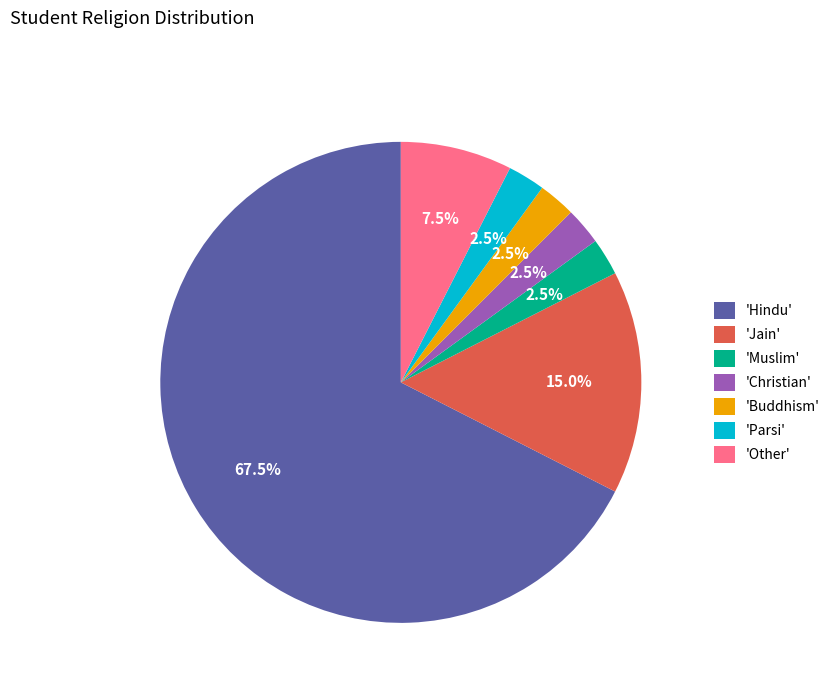

What is the ratio of the value at 'Buddhism' to the value at 'Muslim'?

1.0